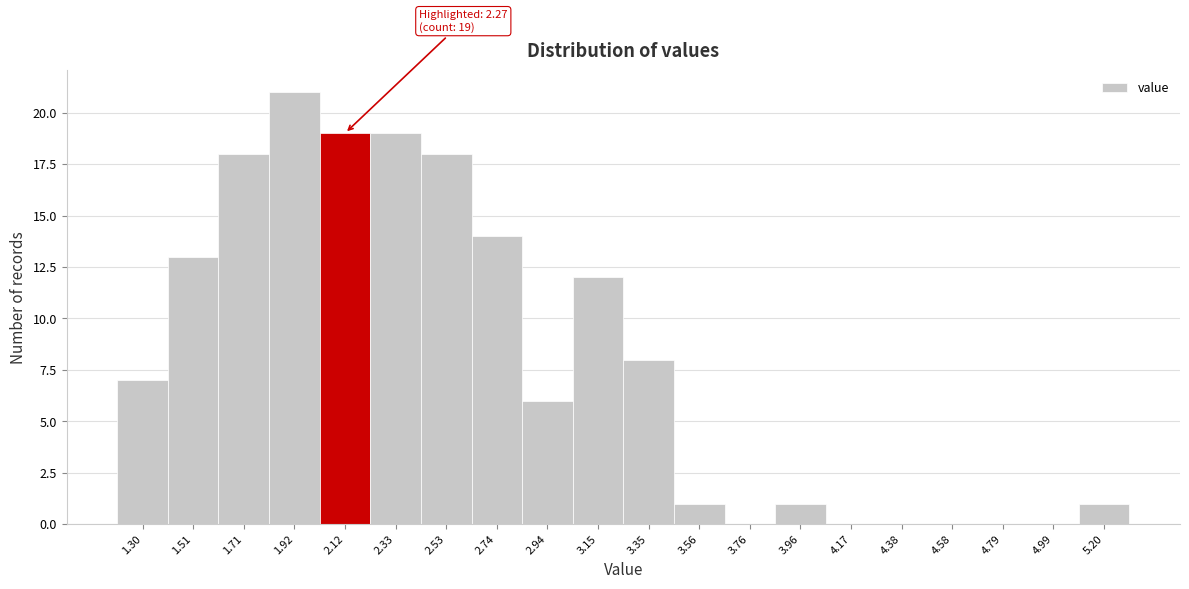

Reading right to left, extract all data points from this chart.

5.20=1	4.99=0	4.79=0	4.58=0	4.38=0	4.17=0	3.96=1	3.76=0	3.56=1	3.35=8	3.15=12	2.94=6	2.74=14	2.53=18	2.33=19	2.12=19	1.92=21	1.71=18	1.51=13	1.30=7